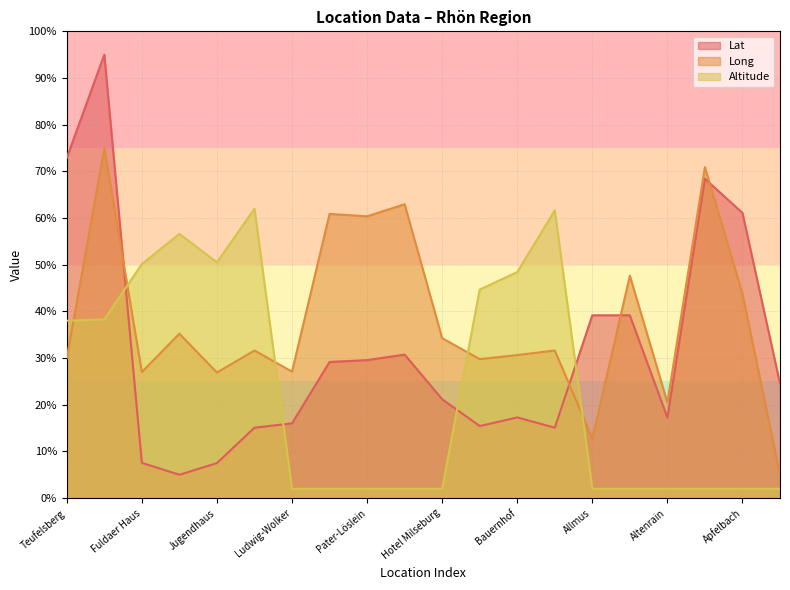

True or false: Lat has a value of 18.9 at Thomas-Morus.

False